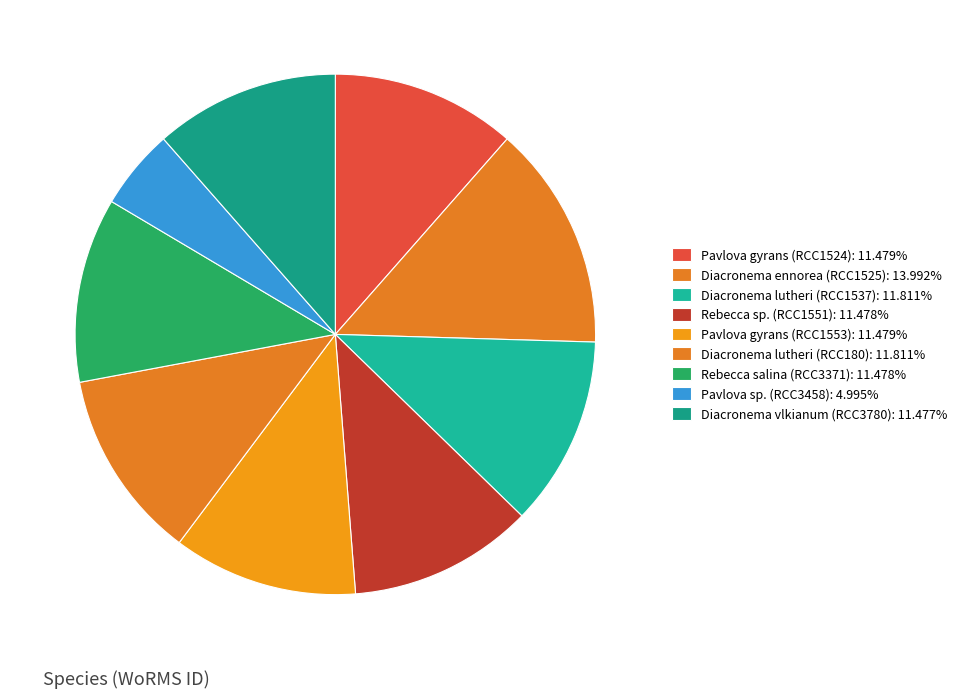

What percentage is the Pavlova gyrans (RCC1524) slice, to the nearest percent?

11%